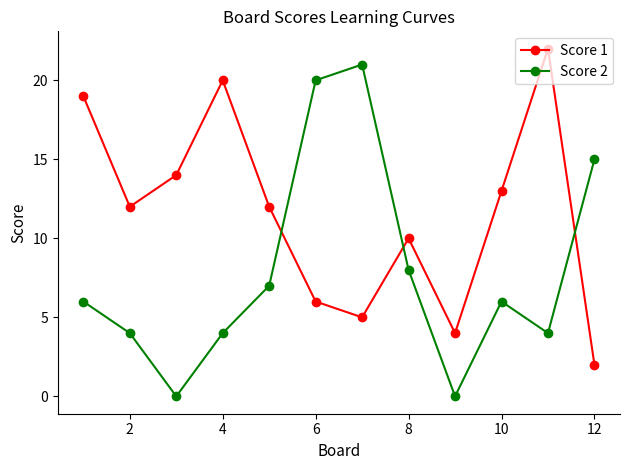

What is the sum of all Score 1 values?

139